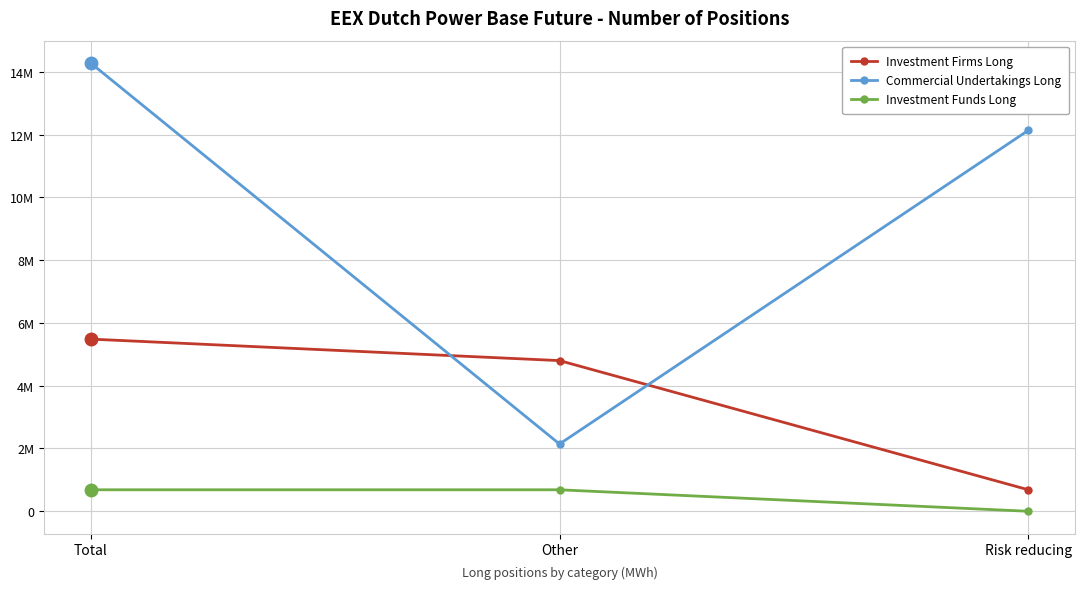

What is the highest value of the Commercial Undertakings Long series?

14277908